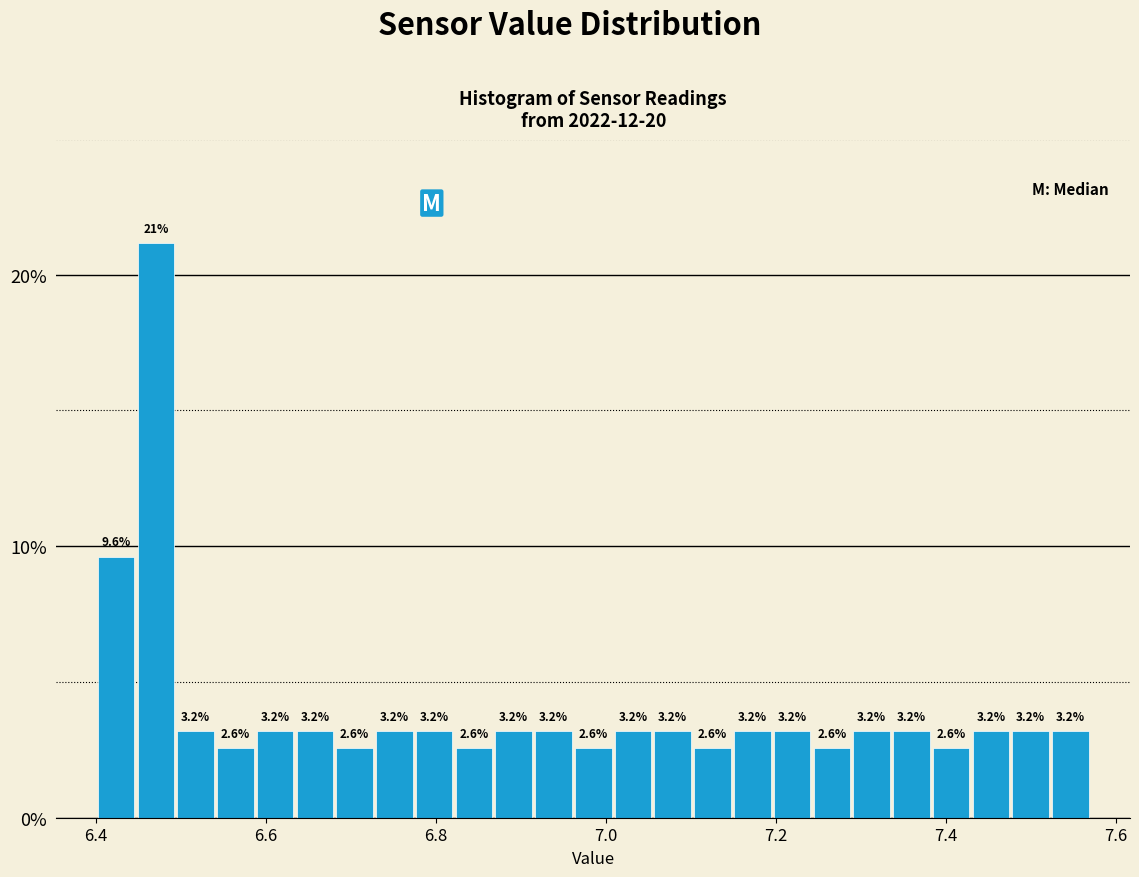

Around what value on the x-axis is the tallest bar? Give the approximate position of its centre, as read against the axis.

6.48